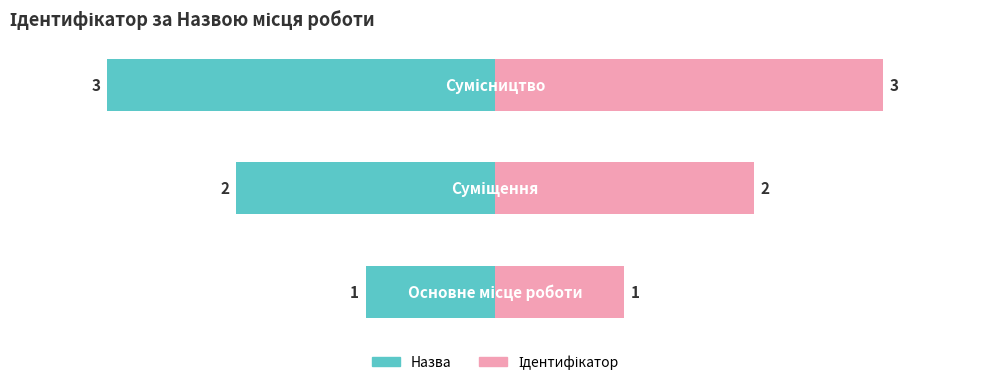

Which has a higher value, Основне місце роботи or Сумісництво?

Сумісництво